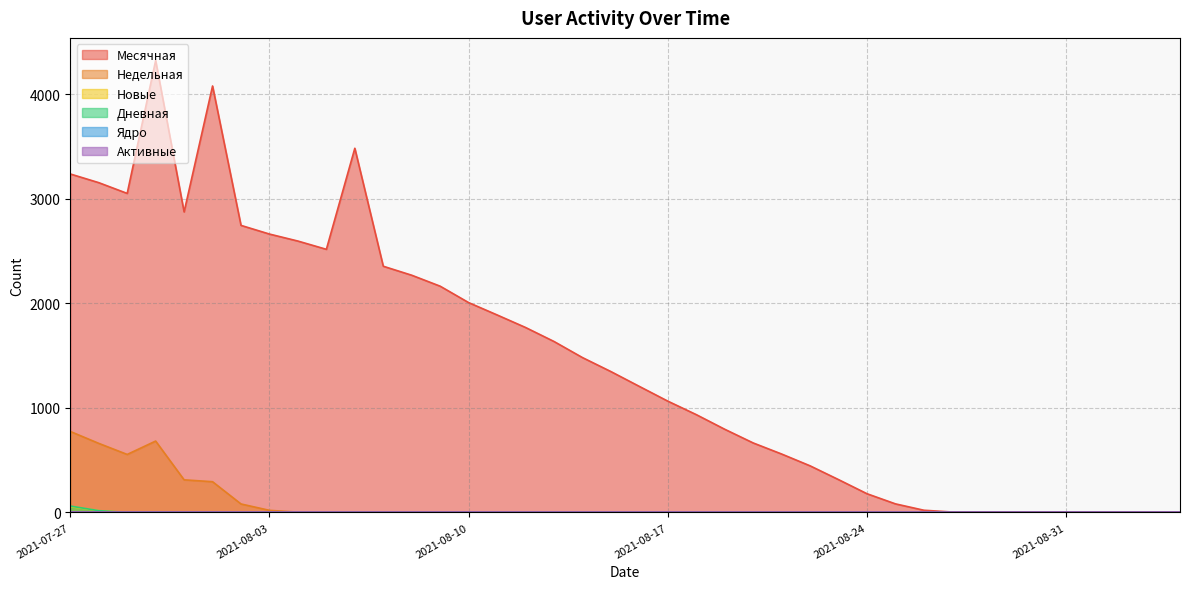

What are all the series names shown in the legend?

Месячная, Недельная, Новые, Дневная, Ядро, Активные